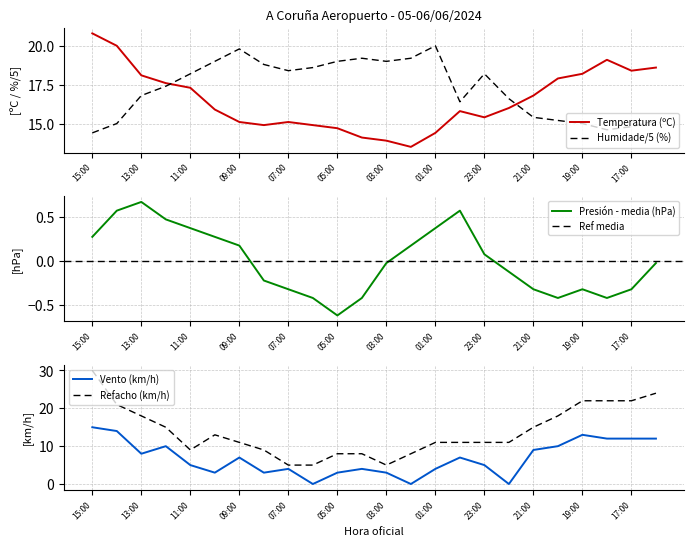

What is the difference between the Refacho values at 21:00 and 18:00?

7.0